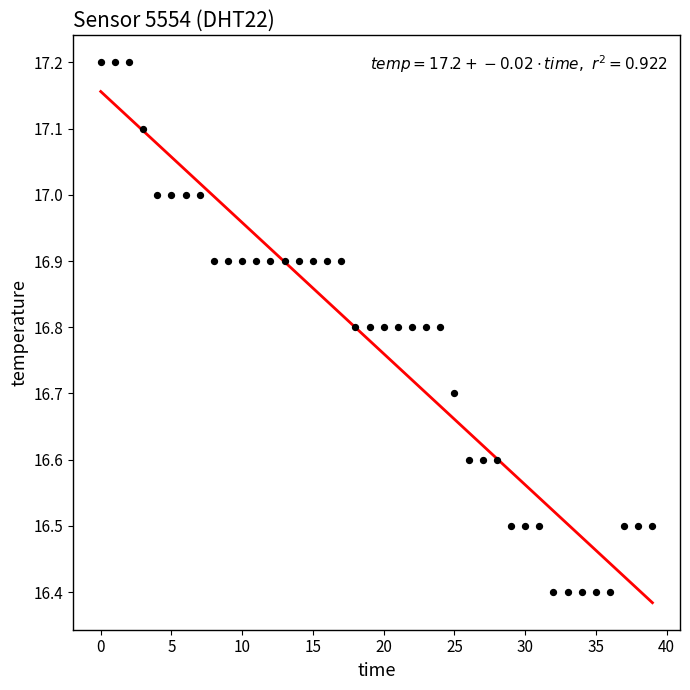

What is the range of Y values (max minus min)?

0.8